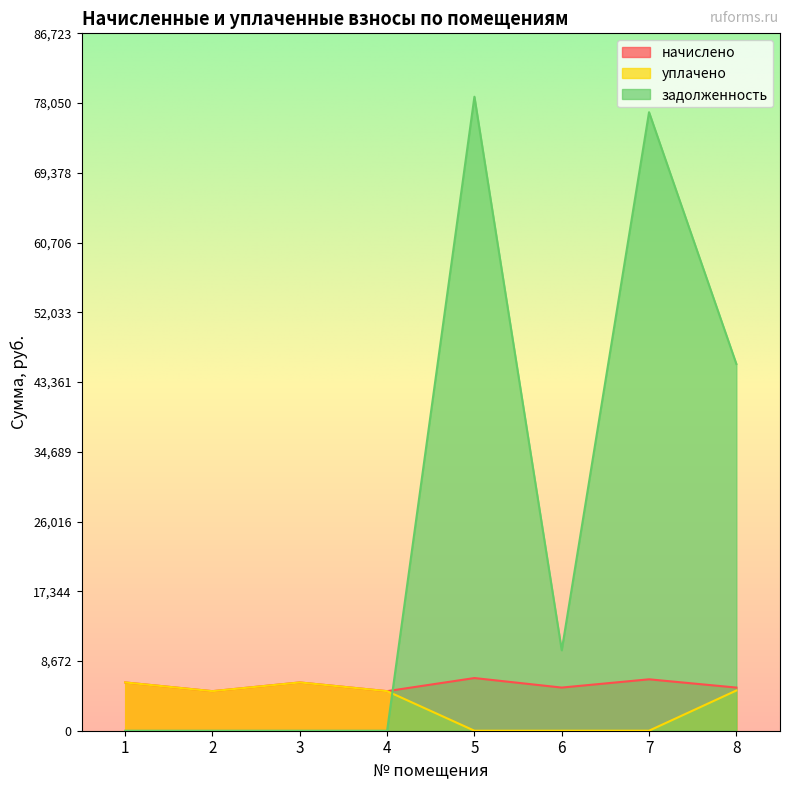

What is the sum of all задолженность values?

211364.2